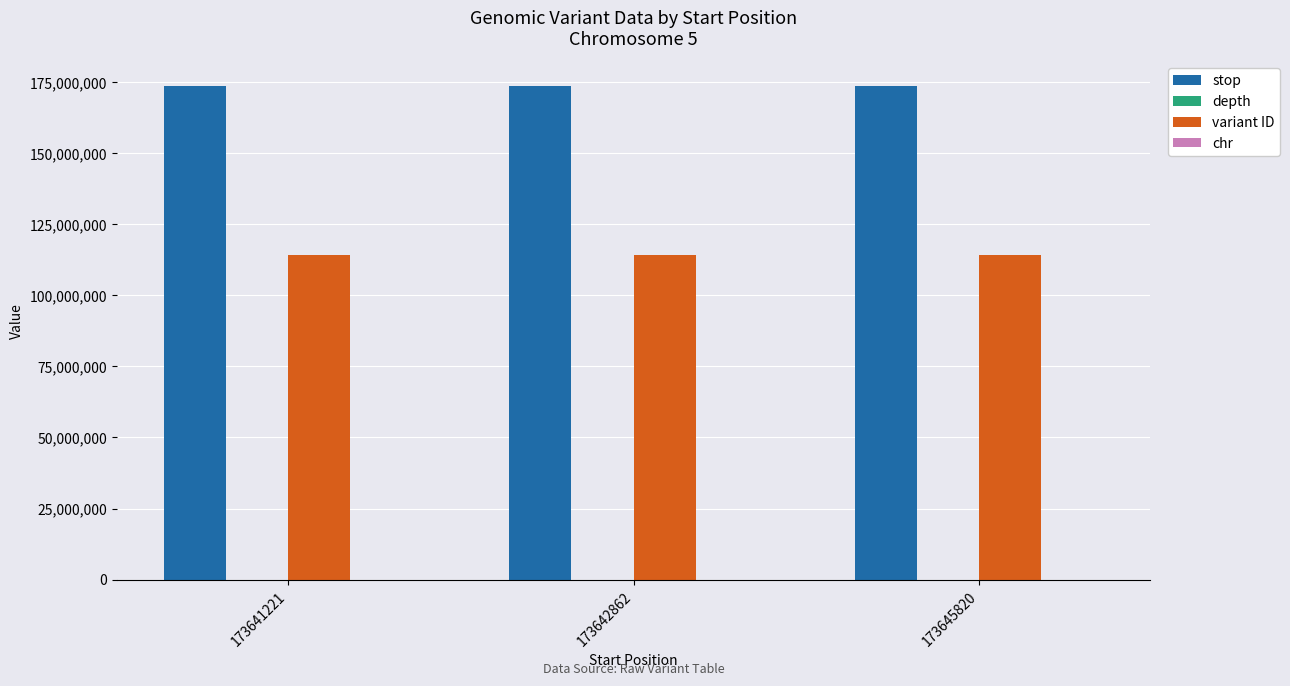

Is the value of variant ID at 173641221 greater than the value of stop at 173642862?

No